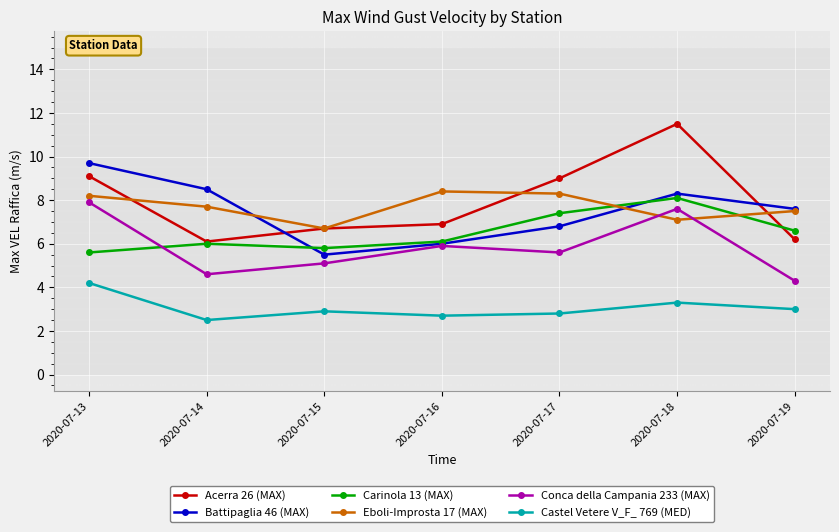

What is the sum of all Eboli-Improsta 17 (MAX) values?

53.9